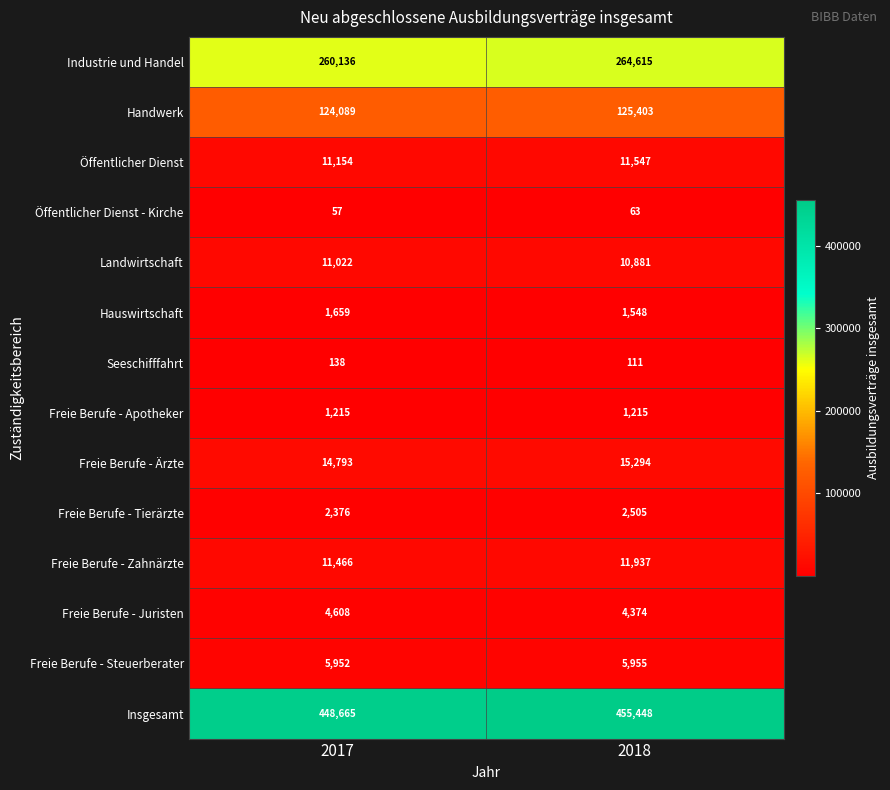

How many data points does each series have?

2